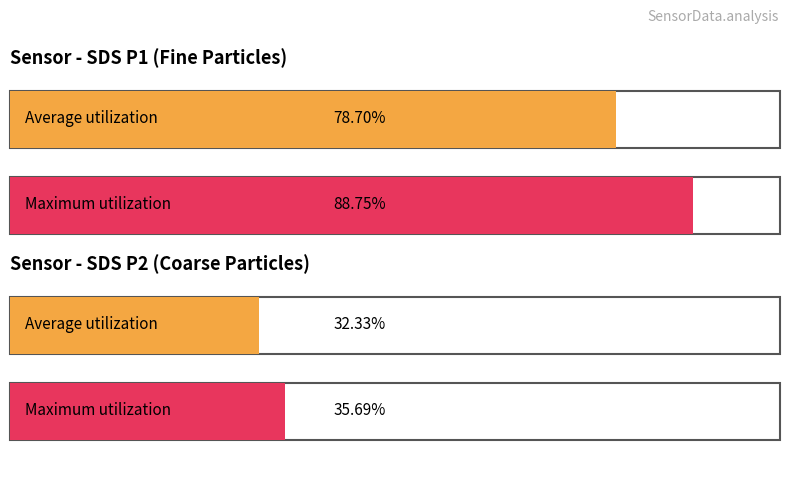

List the series in order of their overall mean, lowest first.

SDS_P2, SDS_P1